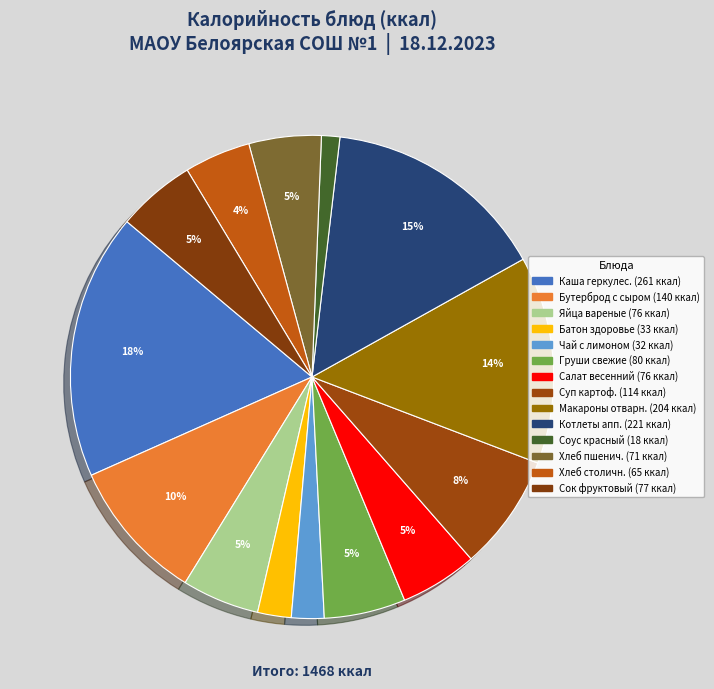

Count the number of slices in the pie.

14